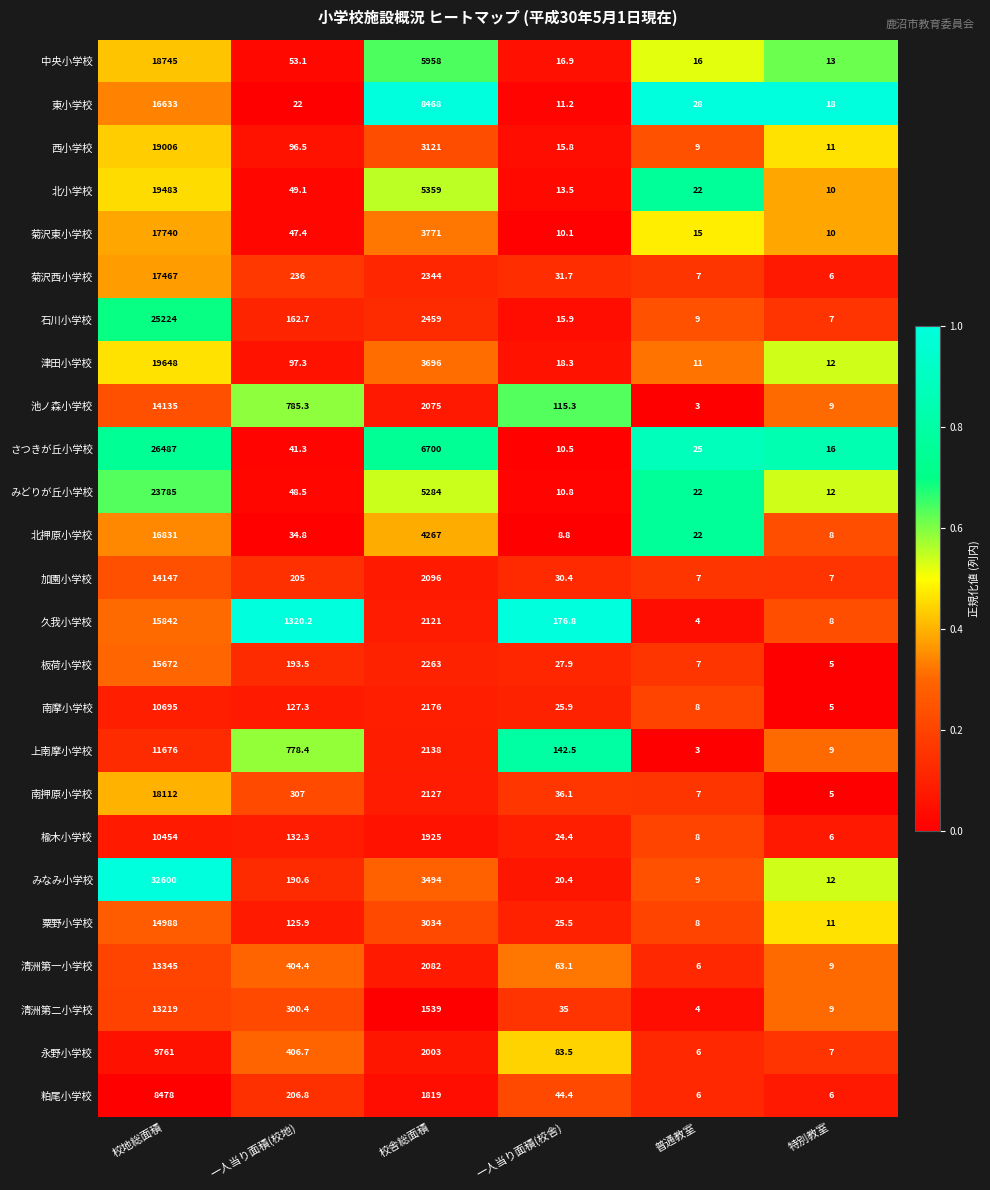

What is the sum of the 楡木小学校 values at 一人当り面積(校舎) and 校舎総面積?

1949.4